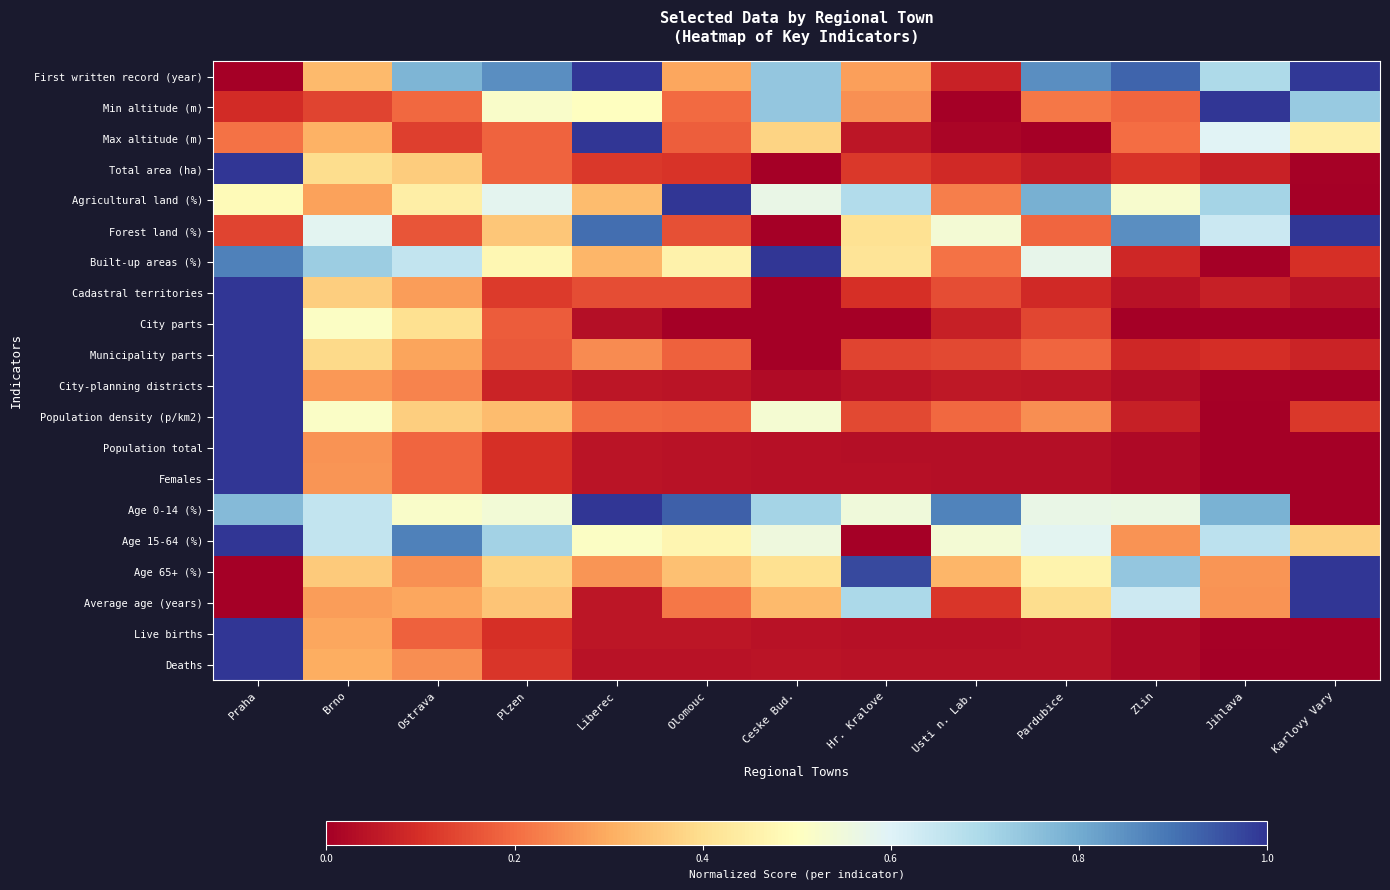

What is the spread (max minus min) of values at Brno?

0.6